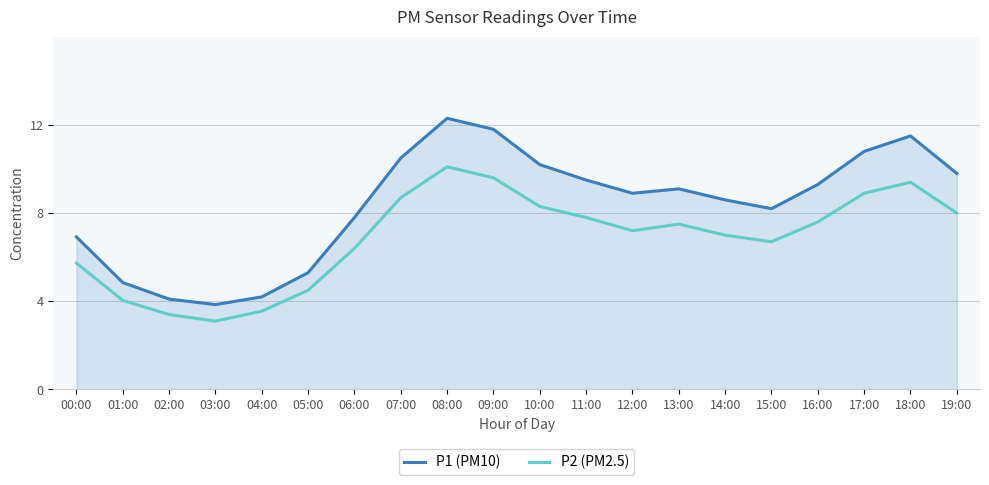

What is the difference between the second highest and second lowest values in the P2 (PM2.5) series?

6.2